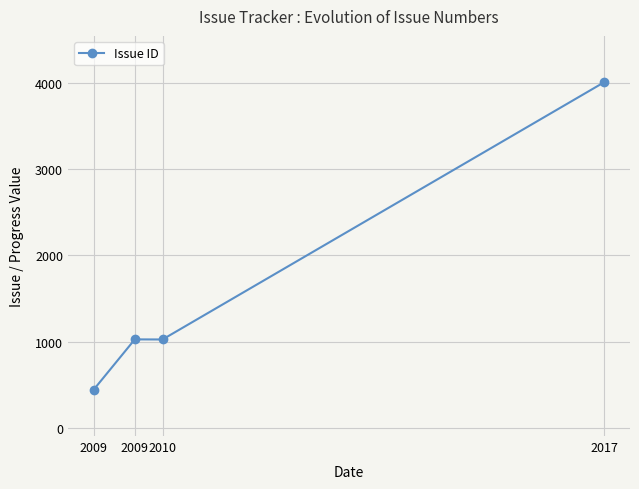

Between 2010 and 2017, which is larger?

2017